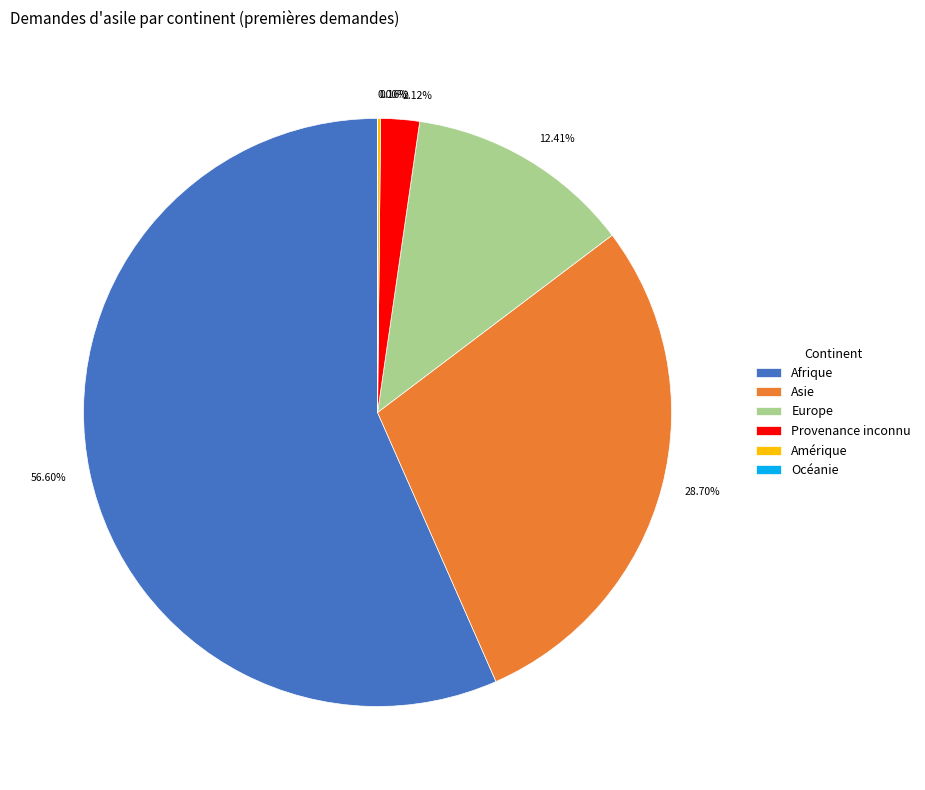

Between Afrique and Asie, which is larger?

Afrique